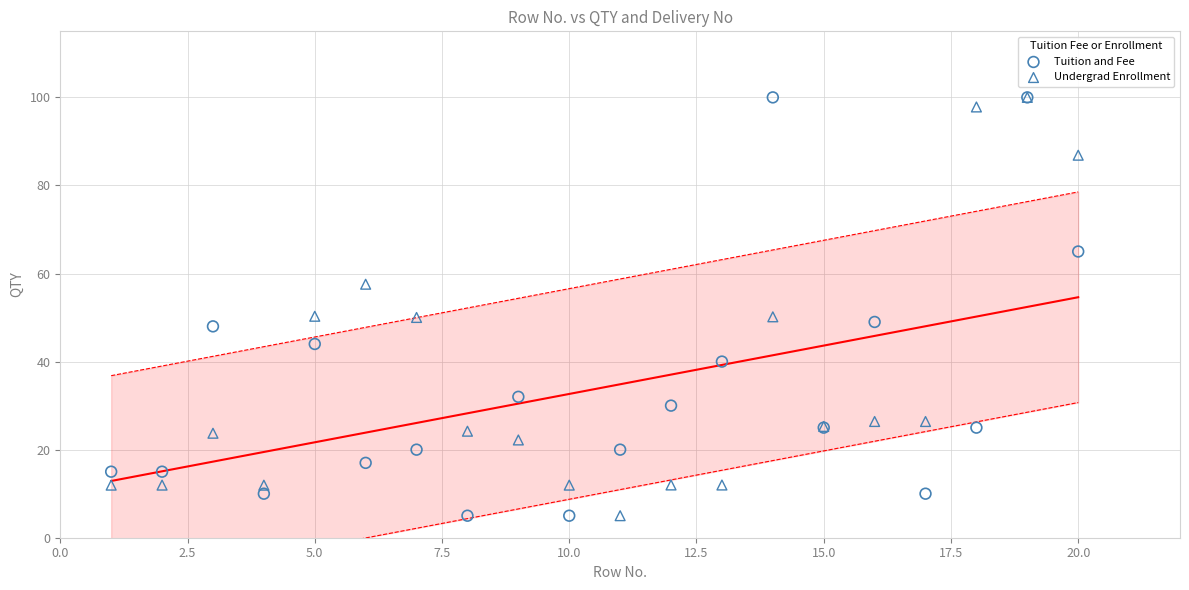

What are all the series names shown in the legend?

Tuition and Fee, Undergrad Enrollment